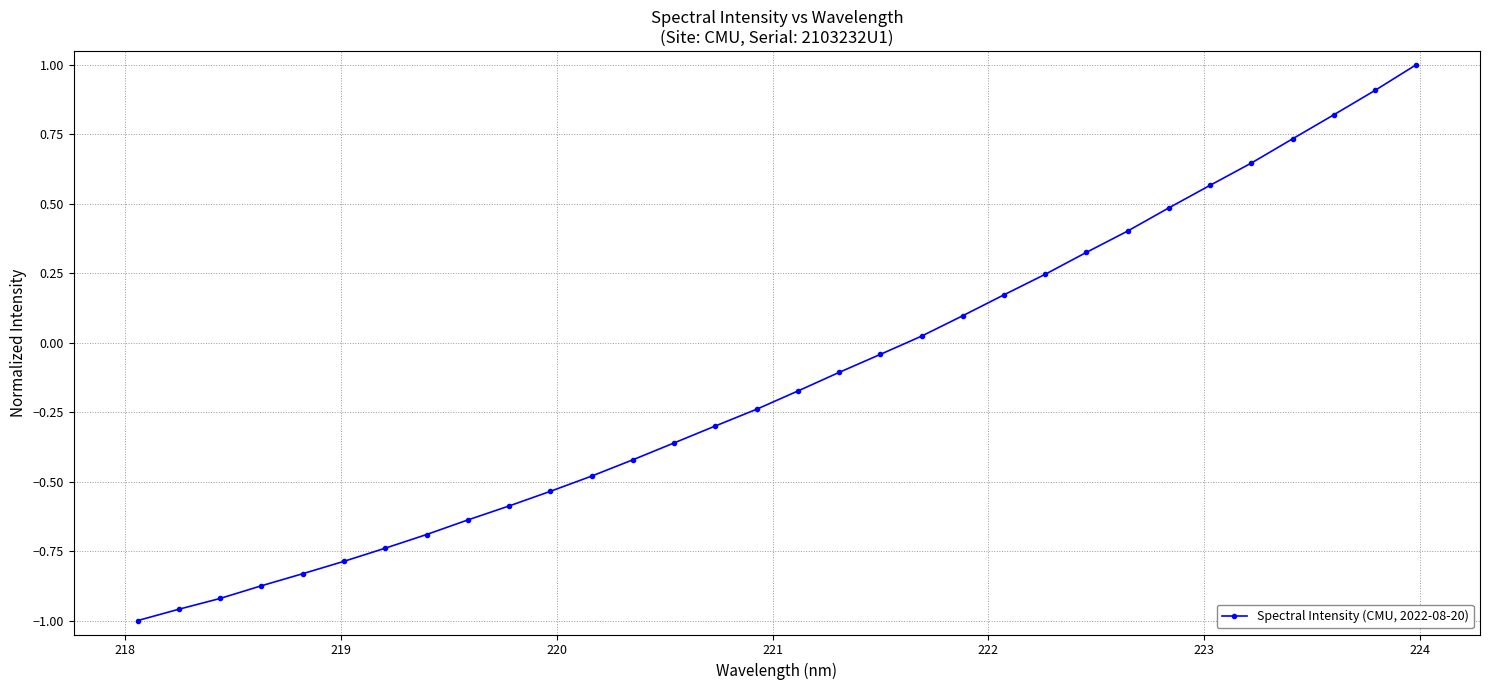

How many lines are shown in the chart?

1